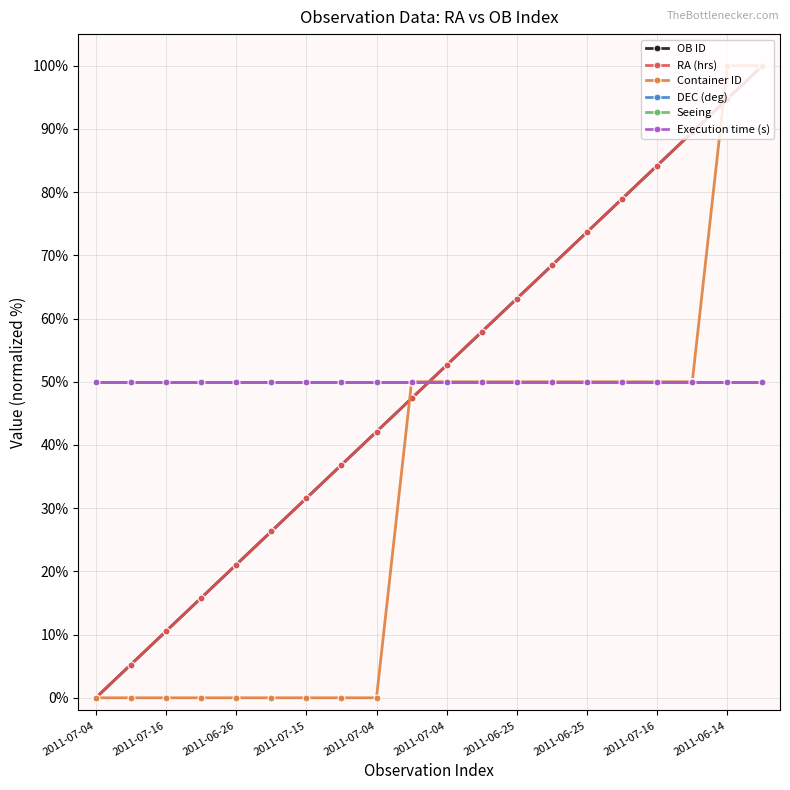

Reading left to right, list all the values displayed in this chart.

OB ID: 0.0	5.3	10.5	15.8	21.1	26.3	31.6	36.8	42.1	47.4	52.6	57.9	63.2	68.4	73.7	78.9	84.2	89.5	94.7	100.0
RA (hrs): 0.0	5.3	10.5	15.8	21.1	26.3	31.6	36.8	42.1	47.4	52.6	57.9	63.2	68.4	73.7	78.9	84.2	89.5	94.7	100.0
Container ID: 0.0	0.0	0.0	0.0	0.0	0.0	0.0	0.0	0.0	50.0	50.0	50.0	50.0	50.0	50.0	50.0	50.0	50.0	100.0	100.0
DEC (deg): 50.0	50.0	50.0	50.0	50.0	50.0	50.0	50.0	50.0	50.0	50.0	50.0	50.0	50.0	50.0	50.0	50.0	50.0	50.0	50.0
Seeing: 50.0	50.0	50.0	50.0	50.0	50.0	50.0	50.0	50.0	50.0	50.0	50.0	50.0	50.0	50.0	50.0	50.0	50.0	50.0	50.0
Execution time (s): 50.0	50.0	50.0	50.0	50.0	50.0	50.0	50.0	50.0	50.0	50.0	50.0	50.0	50.0	50.0	50.0	50.0	50.0	50.0	50.0